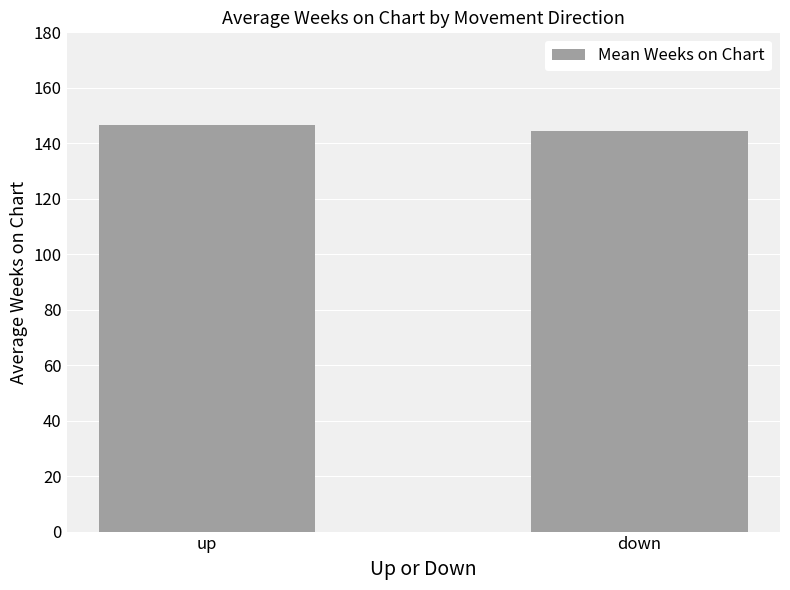

Reading left to right, transcribe all the data shown in this chart.

146.5	144.5